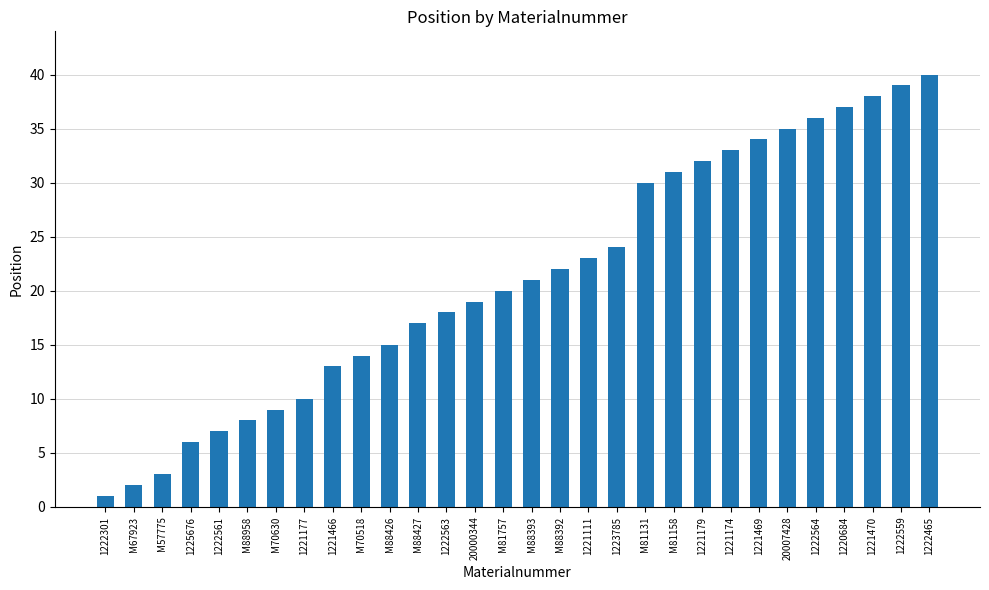

What is the sum of all values?

637